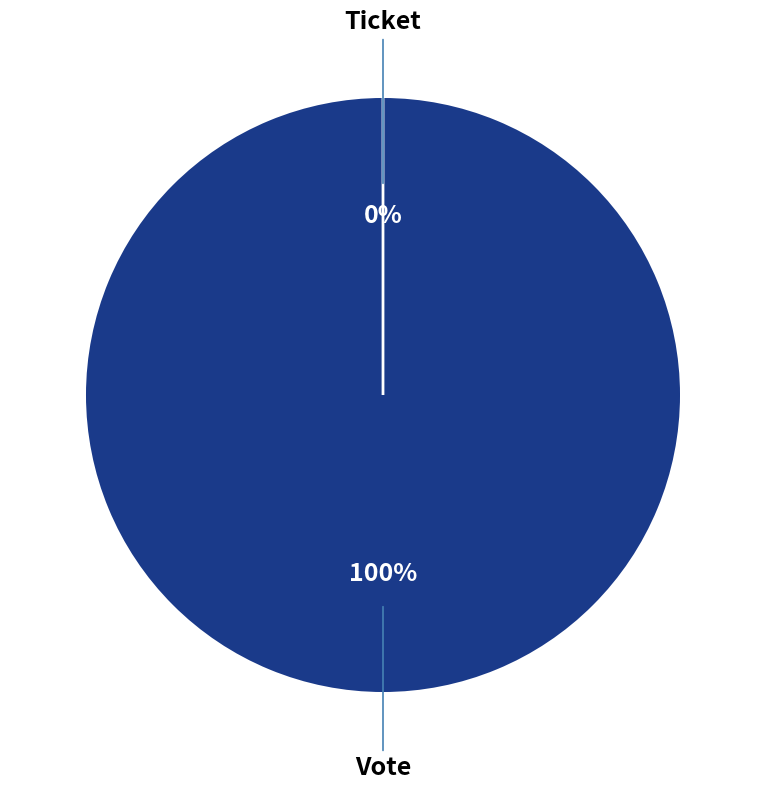

Is it true that Ticket is 1% of the pie?

False